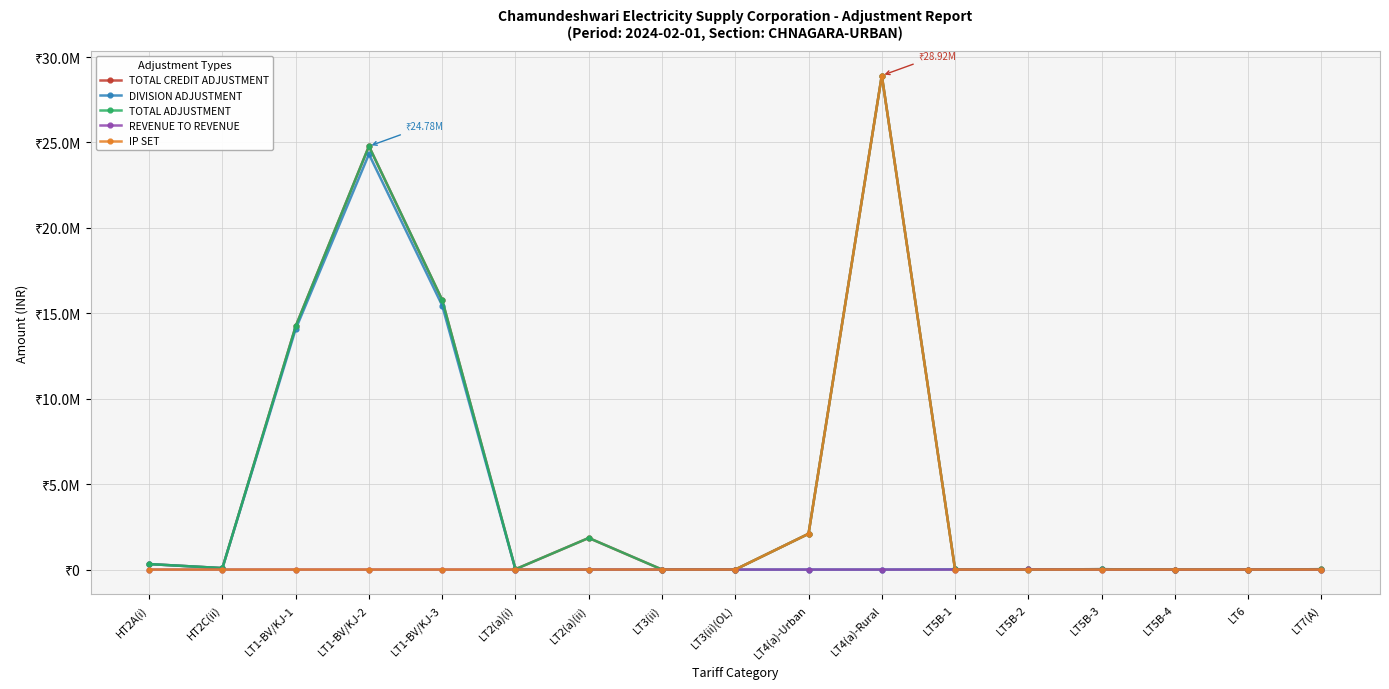

What is the total value across all series at LT5B-4?

-22038.0